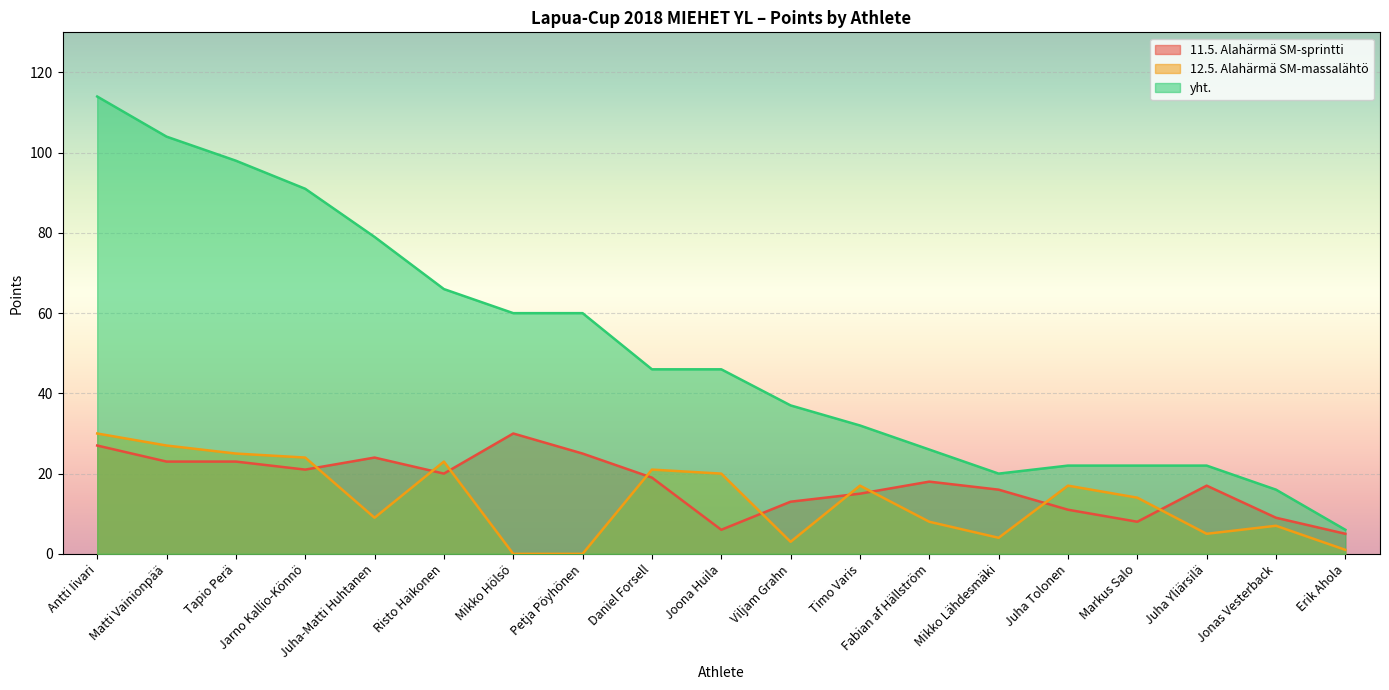

How many data points in 11.5. Alahärmä SM-sprintti are above 18?

9